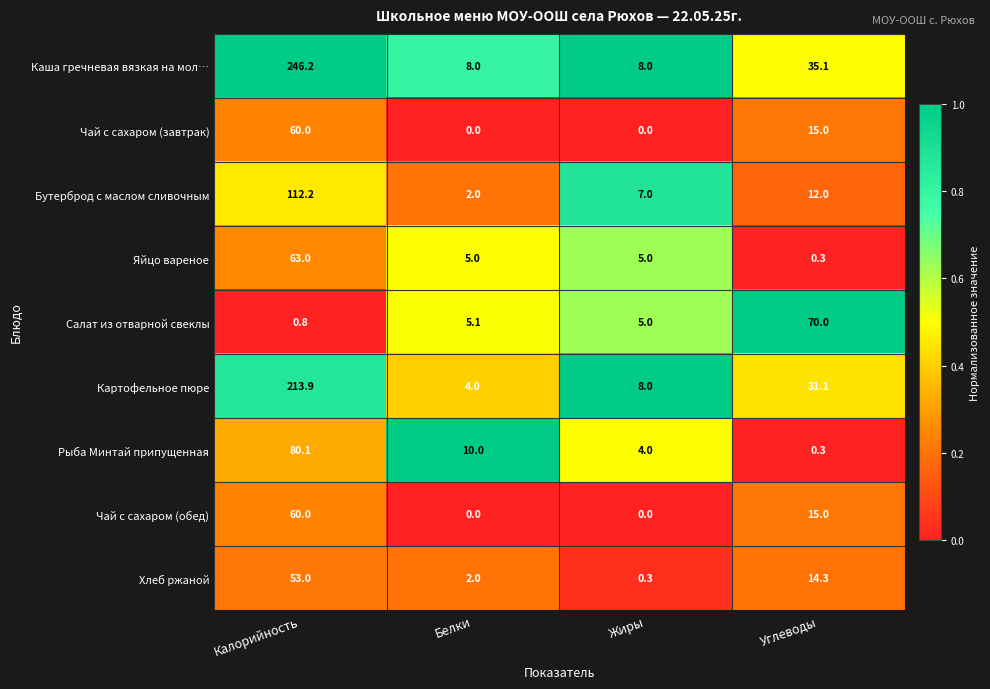

What is the difference between the maximum and minimum values in the Картофельное пюре series?

209.9